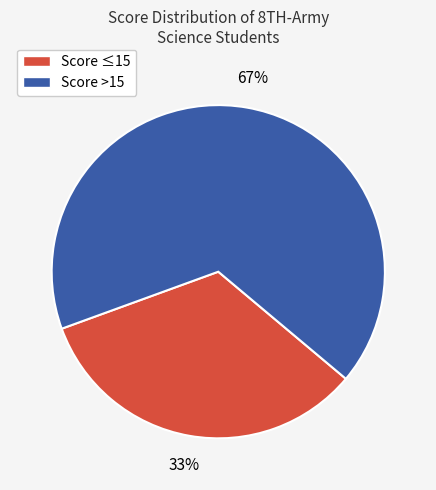

Which slice is the smallest?

Score ≤15